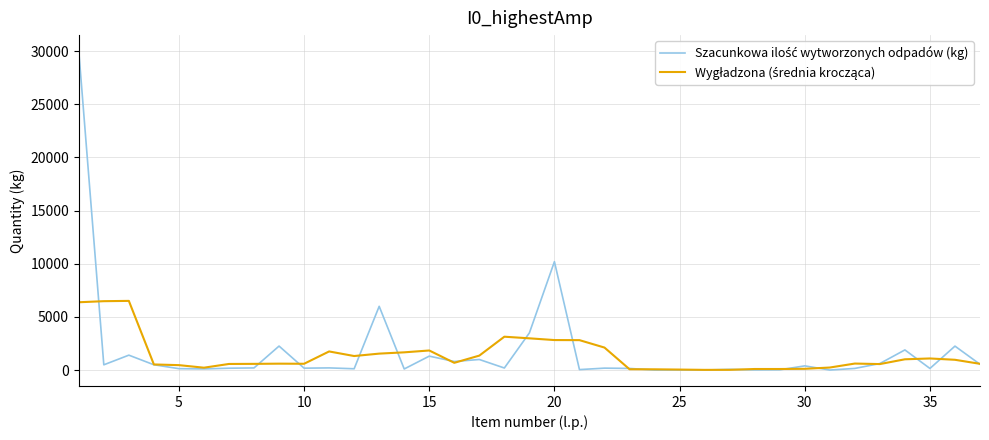

How many lines are shown in the chart?

2